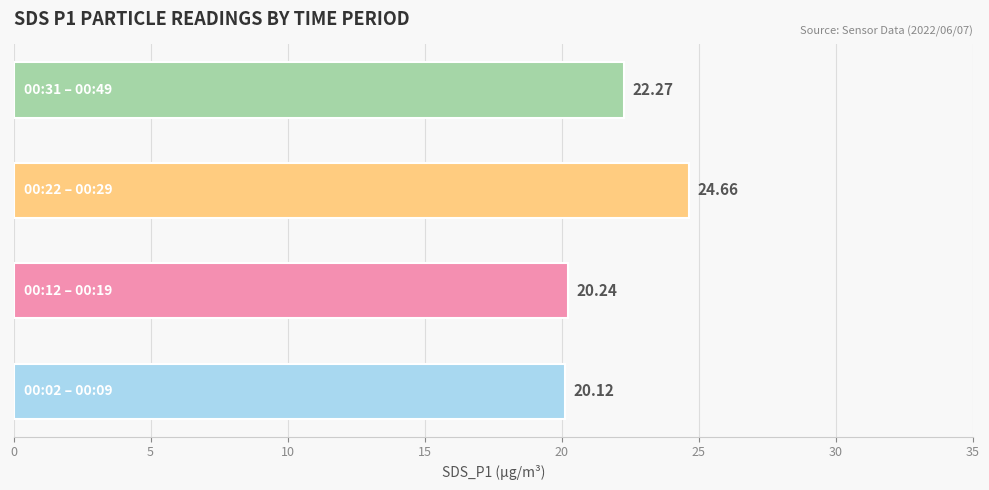

How many data points are less than 22?

2